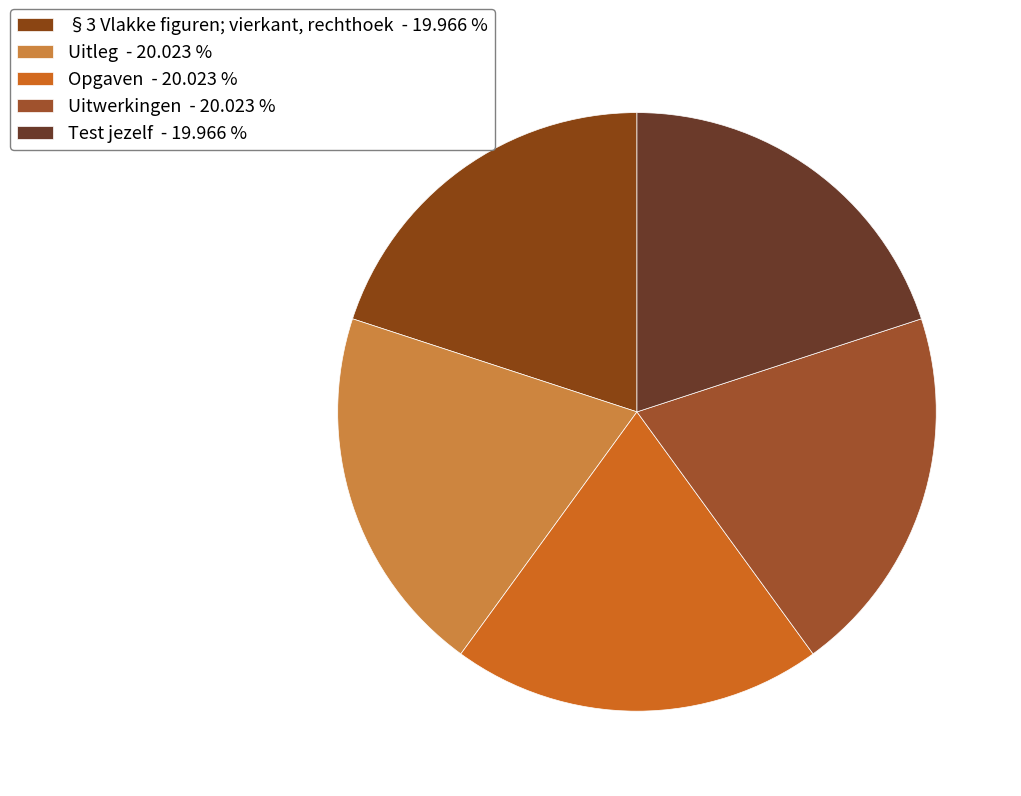

Is there any slice that represents more than half of the pie?

No